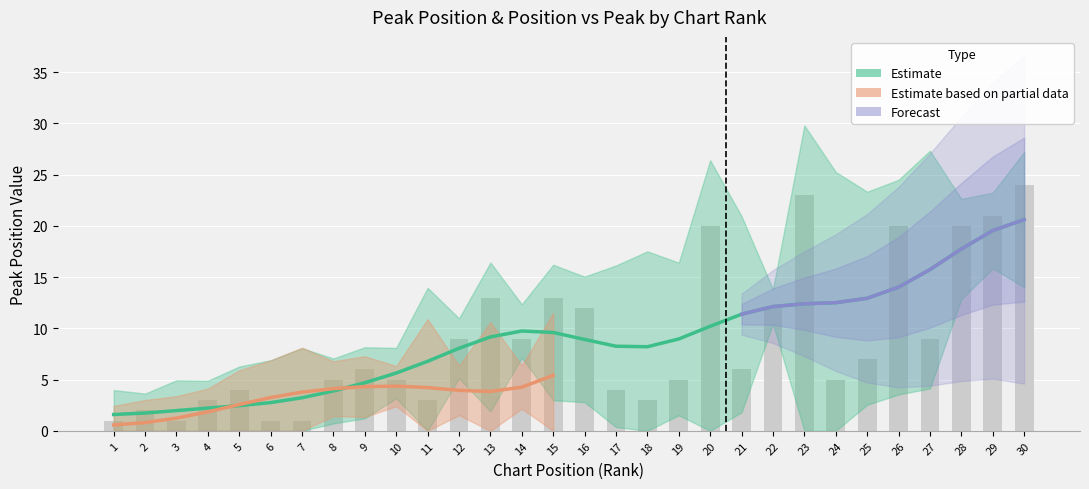

What is the value of the 16th bar from the left?

12